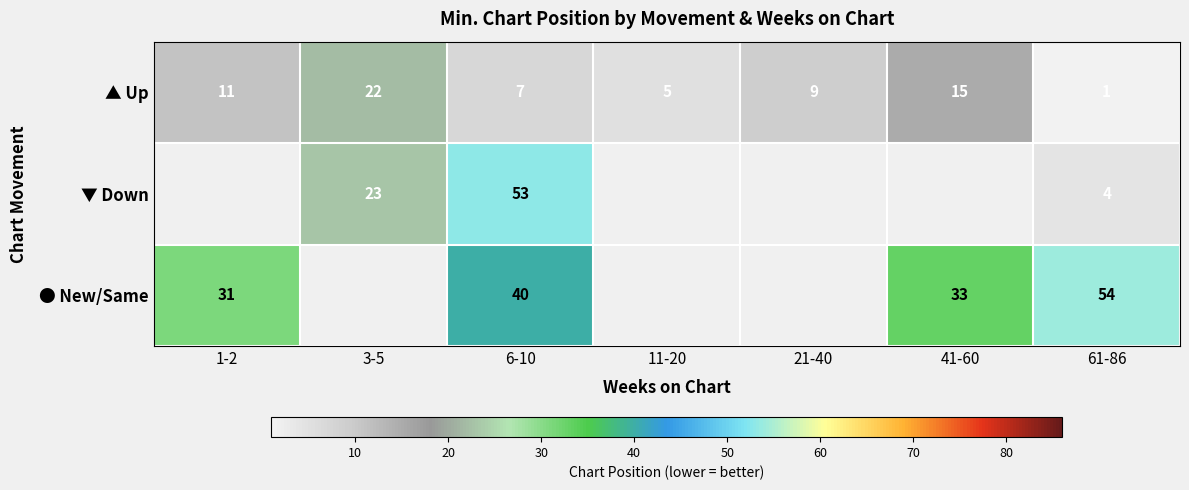

List the labels in order of ▲ Up value, smallest first.

61-86, 11-20, 6-10, 21-40, 1-2, 41-60, 3-5